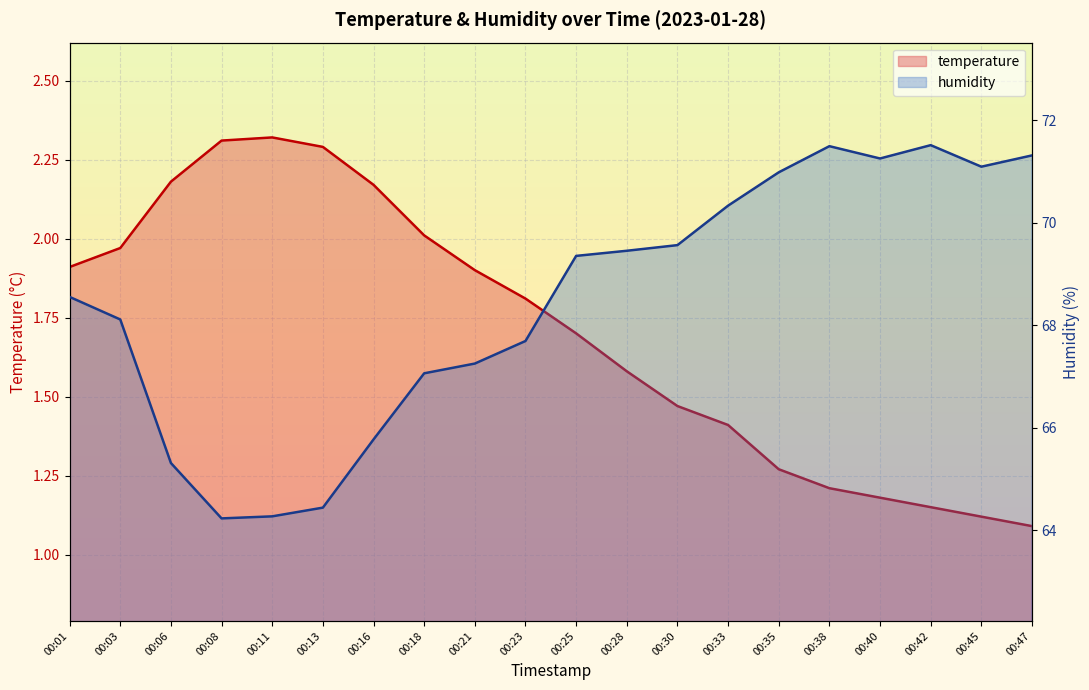

True or false: temperature and humidity intersect in this chart.

False